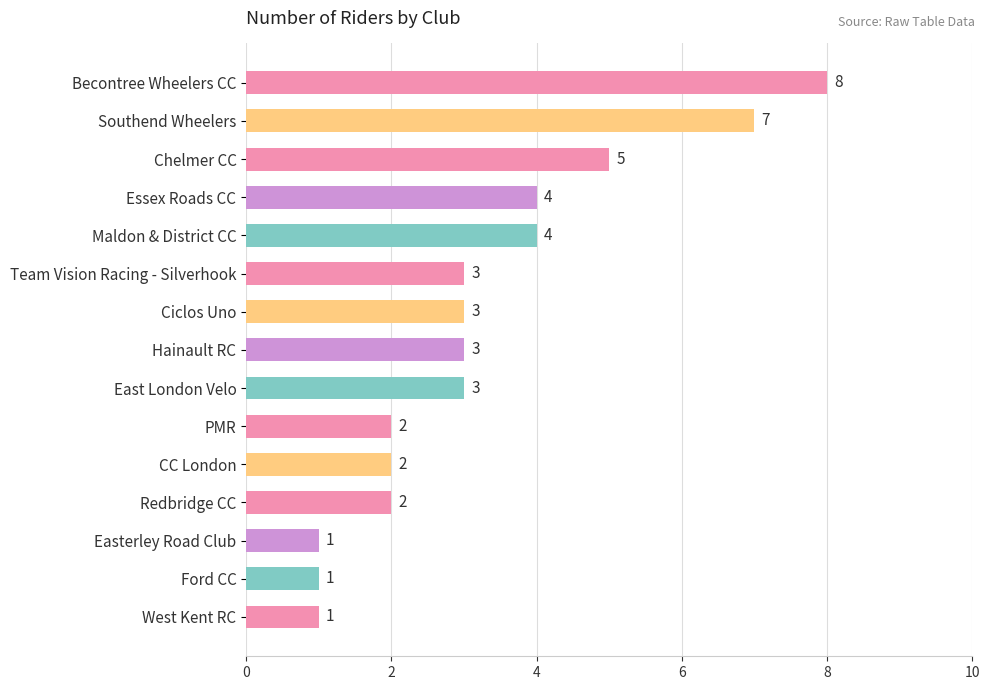

What is the difference between the maximum and minimum values?

7